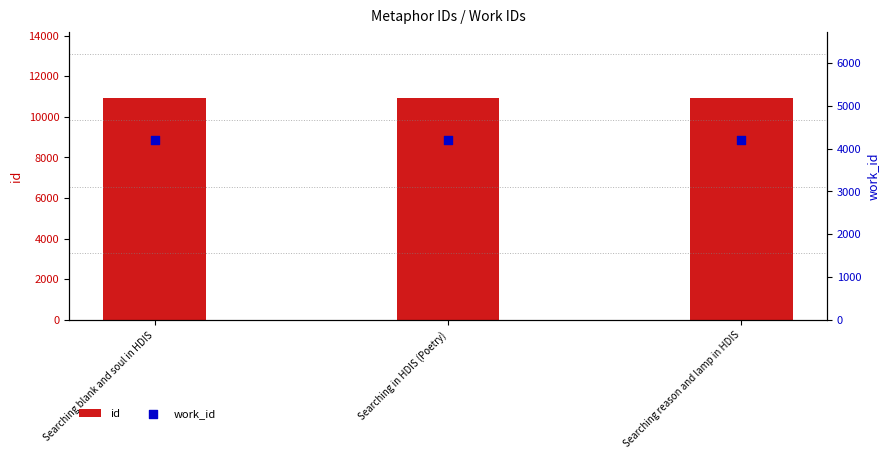

Is the value of id at Searching blank and soul in HDIS greater than the value of work_id at Searching blank and soul in HDIS?

Yes